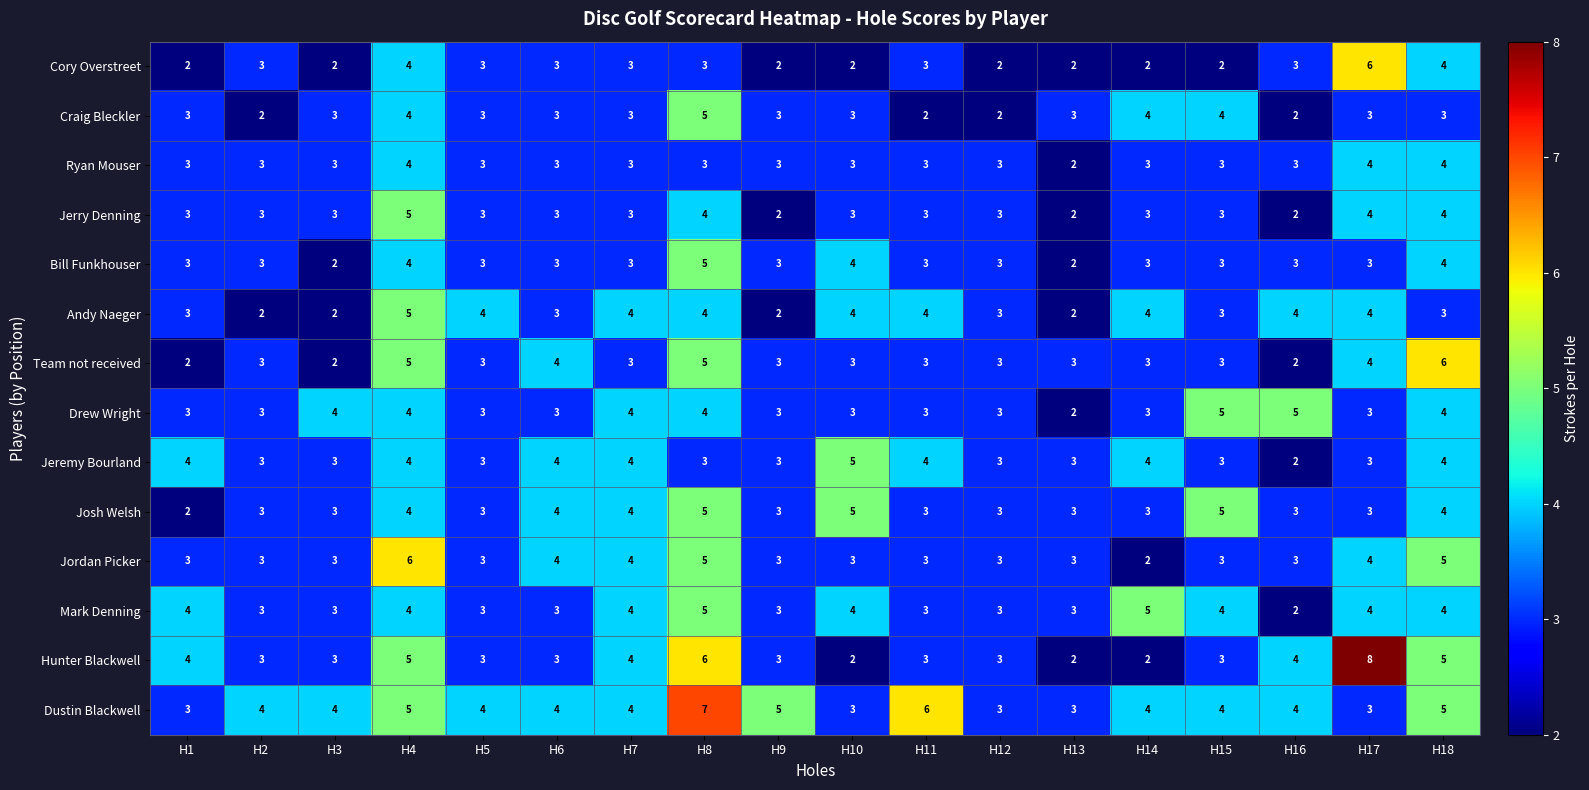

Is it true that Drew Wright equals 5 at H7?

False